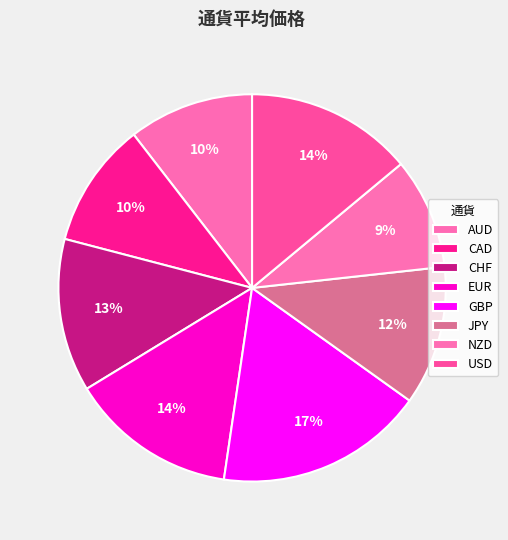

Count the number of slices in the pie.

8